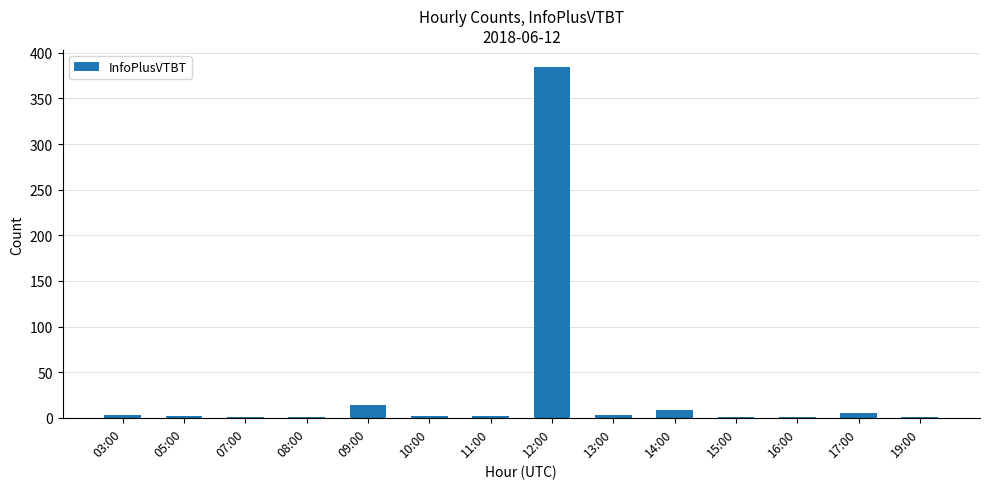

The chart shows a value of 8 at 14:00. True or false?

True